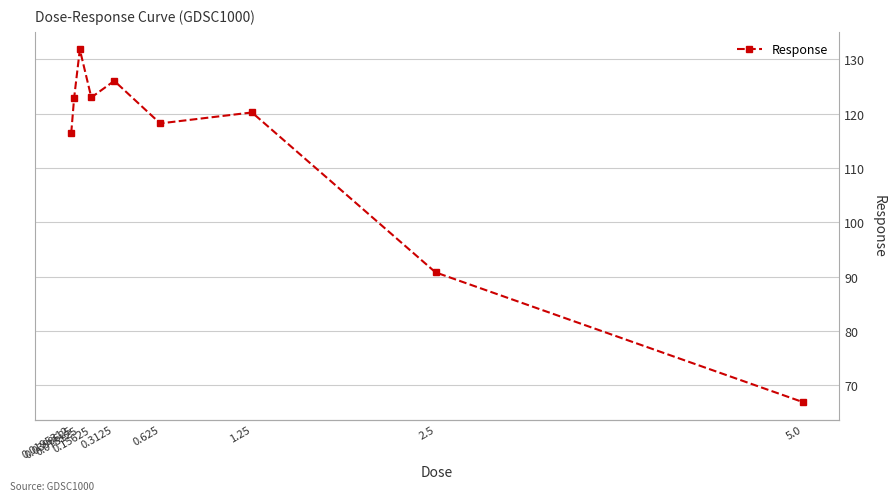

What is the sum of the values at 0.0390625 and 1.25?

243.1